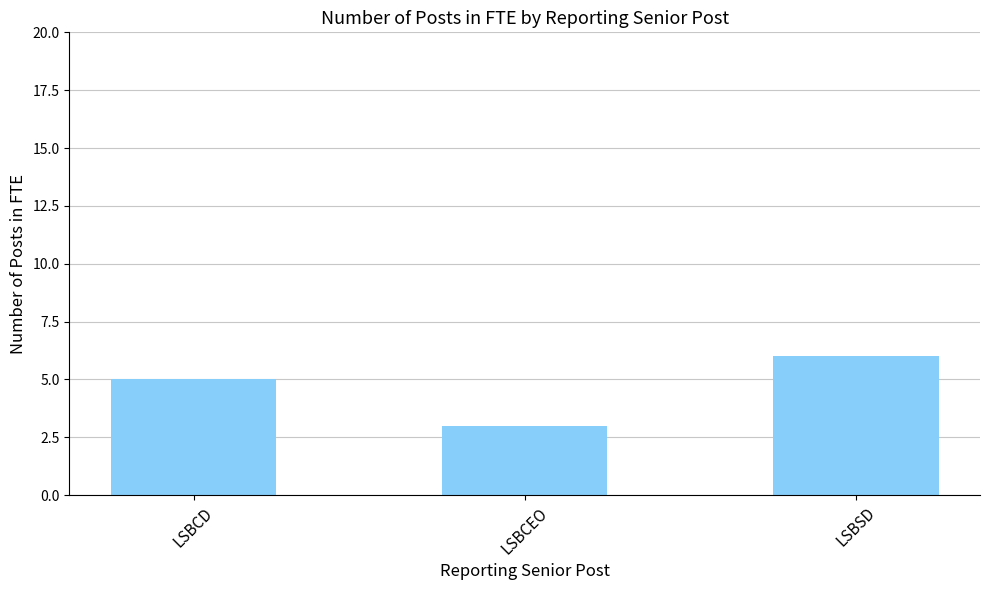

What is the average value?

5